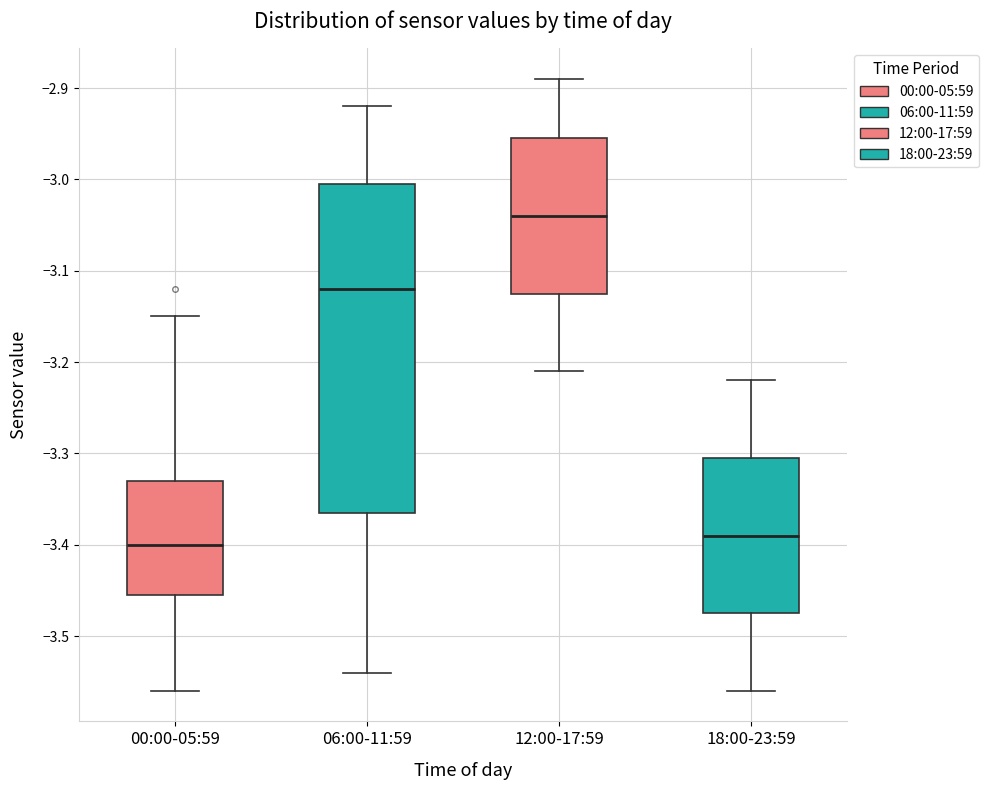

Comparing the boxes themselves (not the whiskers), which one is the tallest?

06:00-11:59